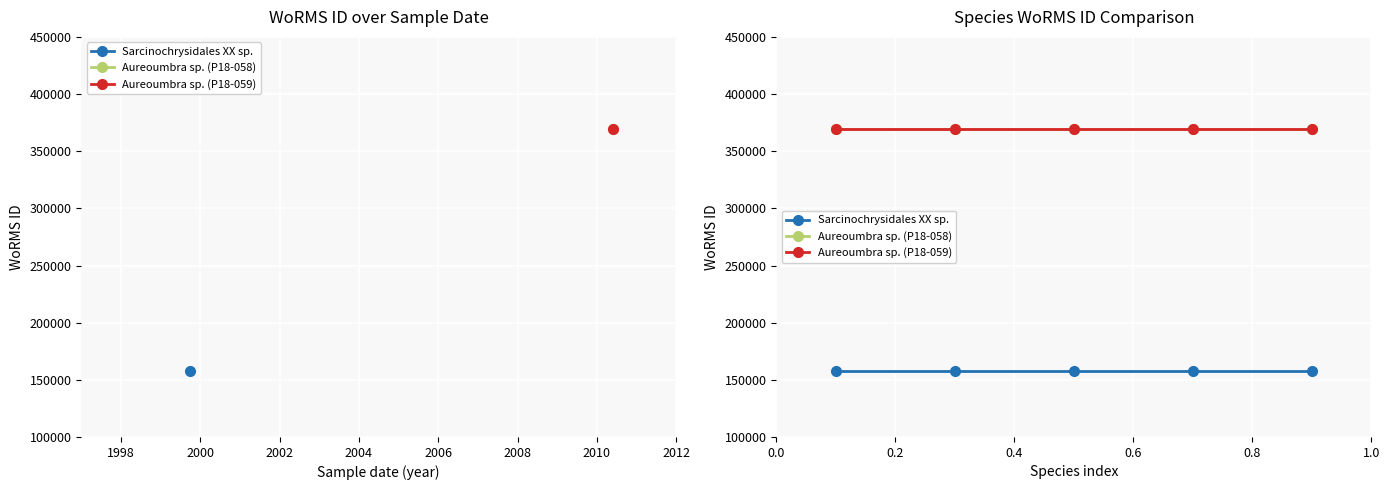

Where is Aureoumbra sp. (P18-058) nearest to the value 369378?

1996